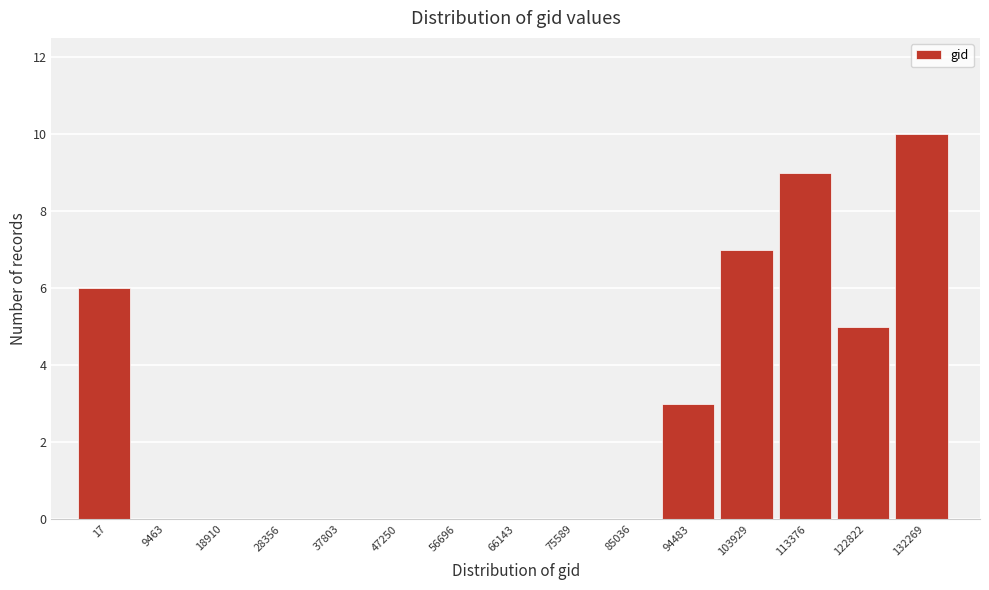

Reading left to right, extract all data points from this chart.

17=6	9463=0	18910=0	28356=0	37803=0	47250=0	56696=0	66143=0	75589=0	85036=0	94483=3	103929=7	113376=9	122822=5	132269=10